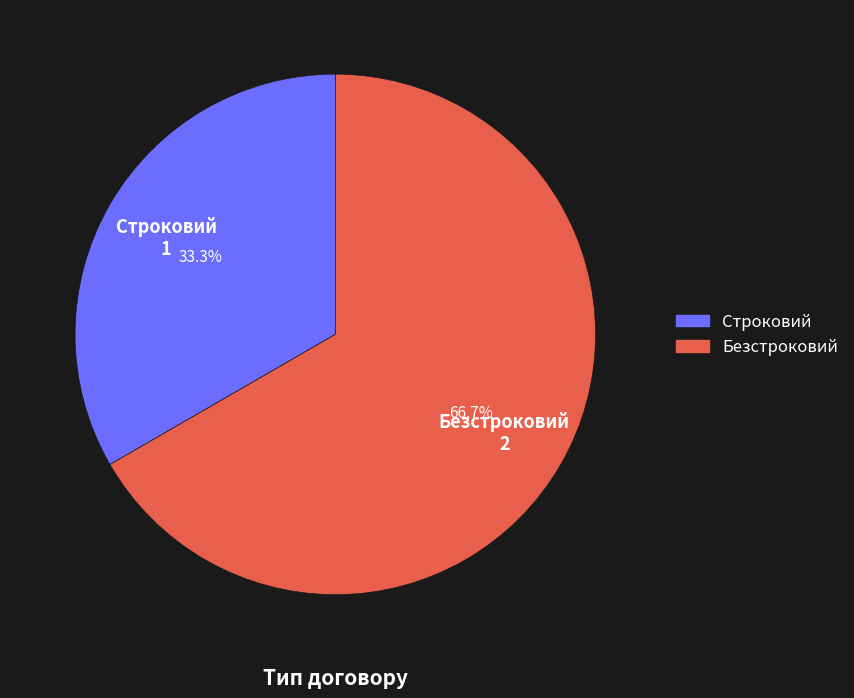

Rank the categories by value from lowest to highest.

Строковий, Безстроковий